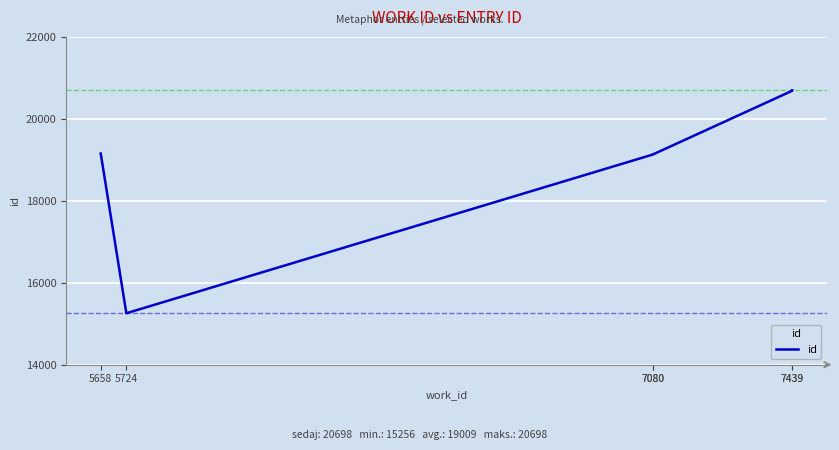

What is the change in value from 7080 to 7439?

+1556